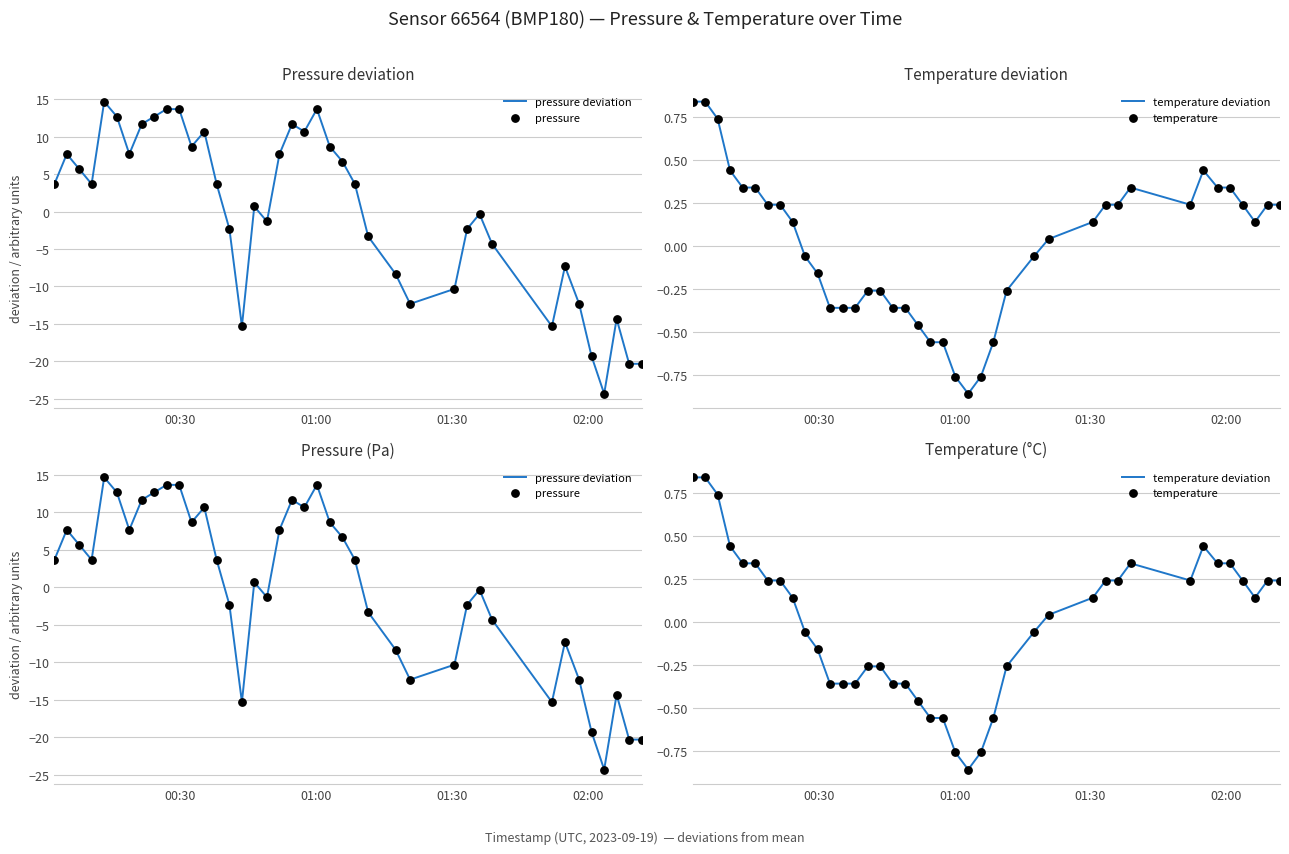

What are all the series names shown in the legend?

pressure deviation, pressure, temperature deviation, temperature